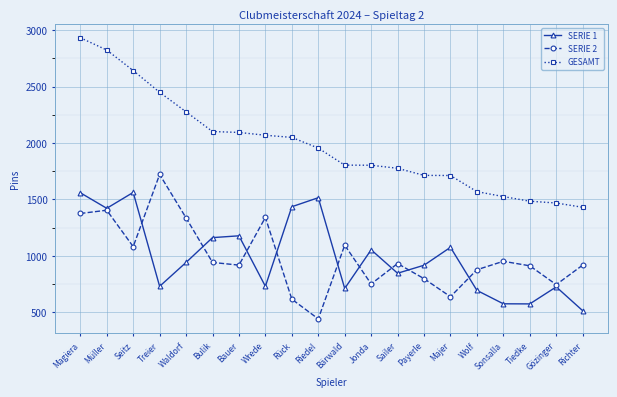

At which label does SERIE 1 first exceed 941?

Magiera